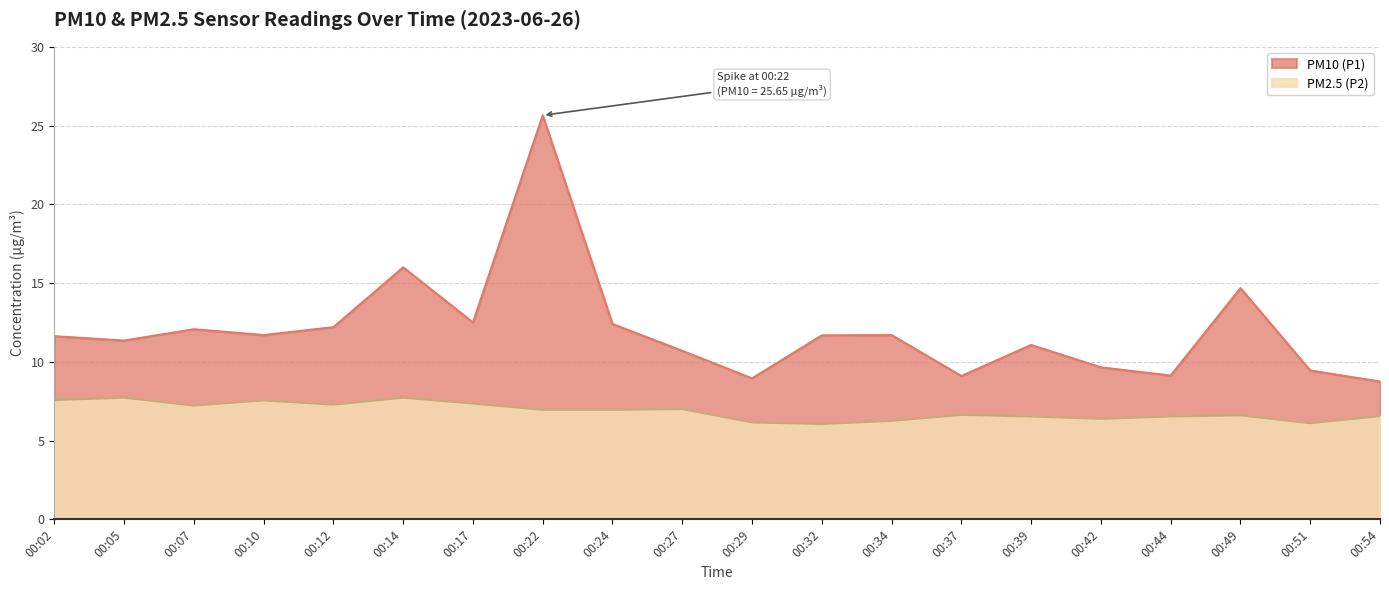

True or false: PM10 (P1) and PM2.5 (P2) cross at least once.

False